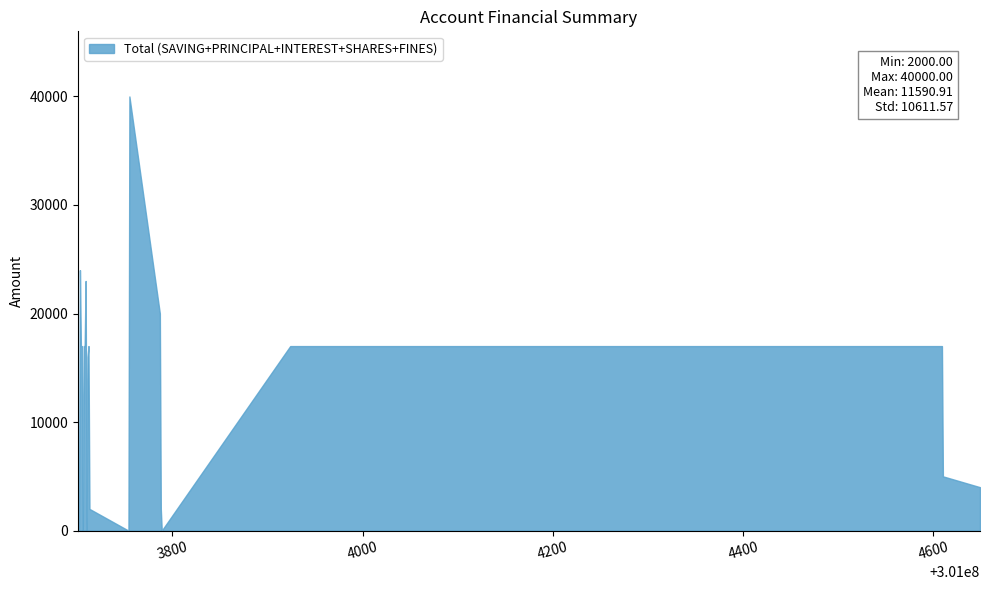

What is the difference between the maximum and minimum values?

40000